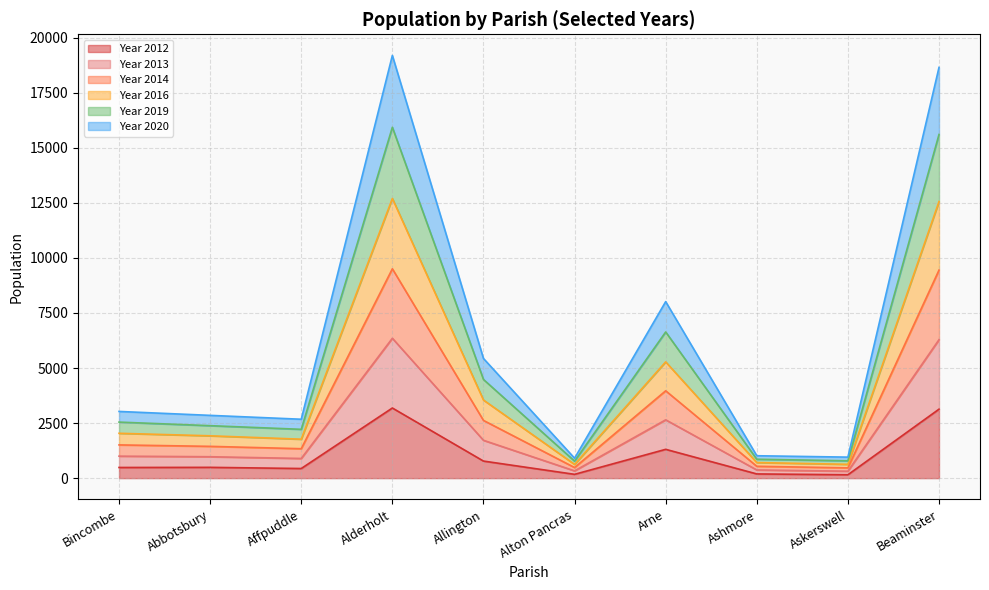

What is the label of the 10th point from the left?

Beaminster